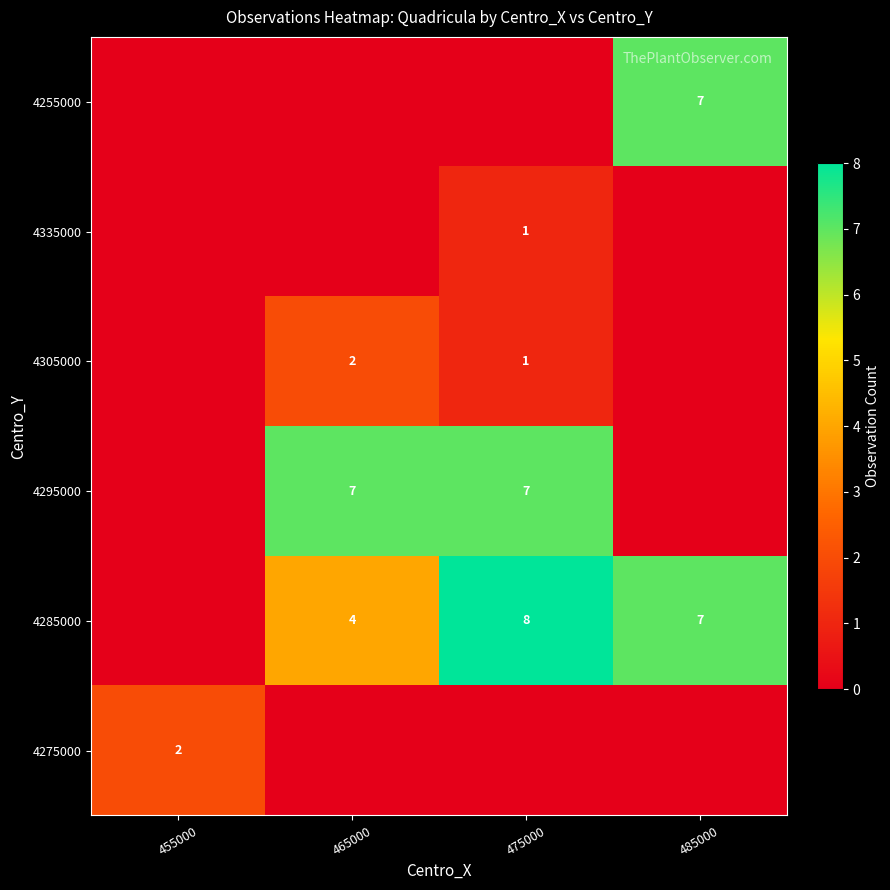

The value of 4285000 at 485000 is 4. True or false?

False